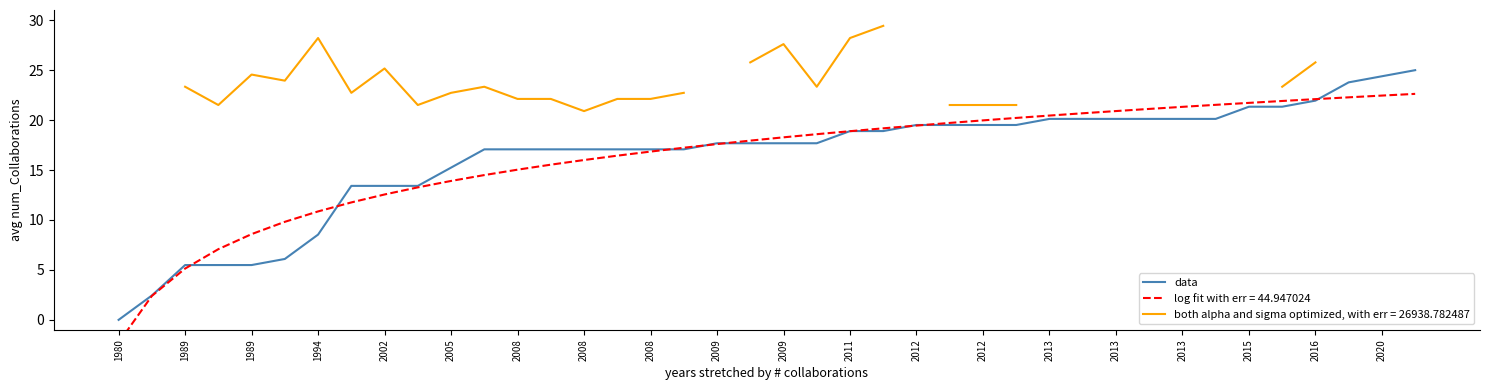

What is the difference between the second highest and minimum values?

24.4